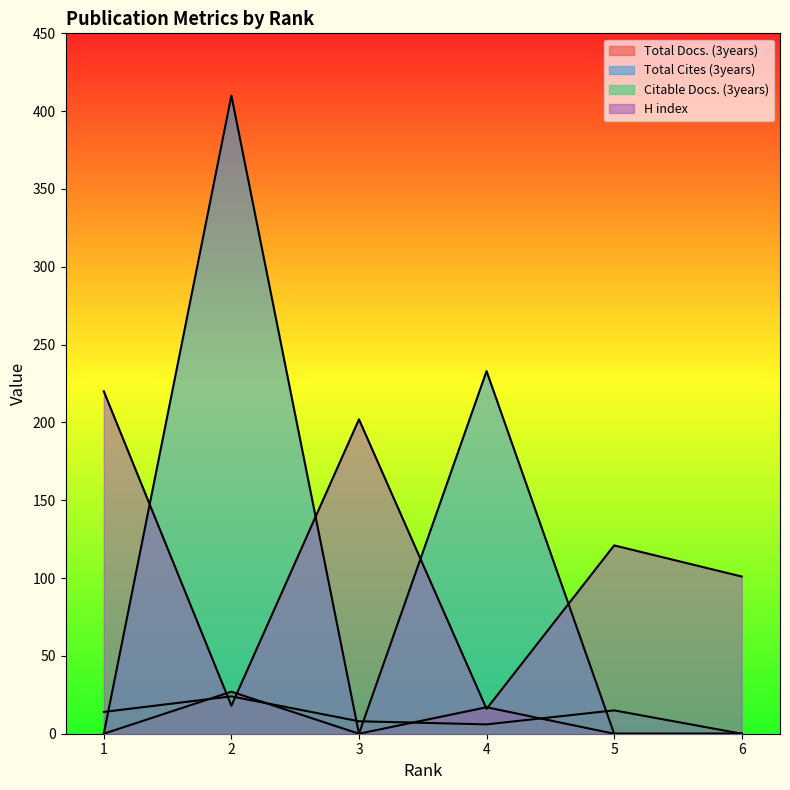

At which category is the sum across all series the highest?

2